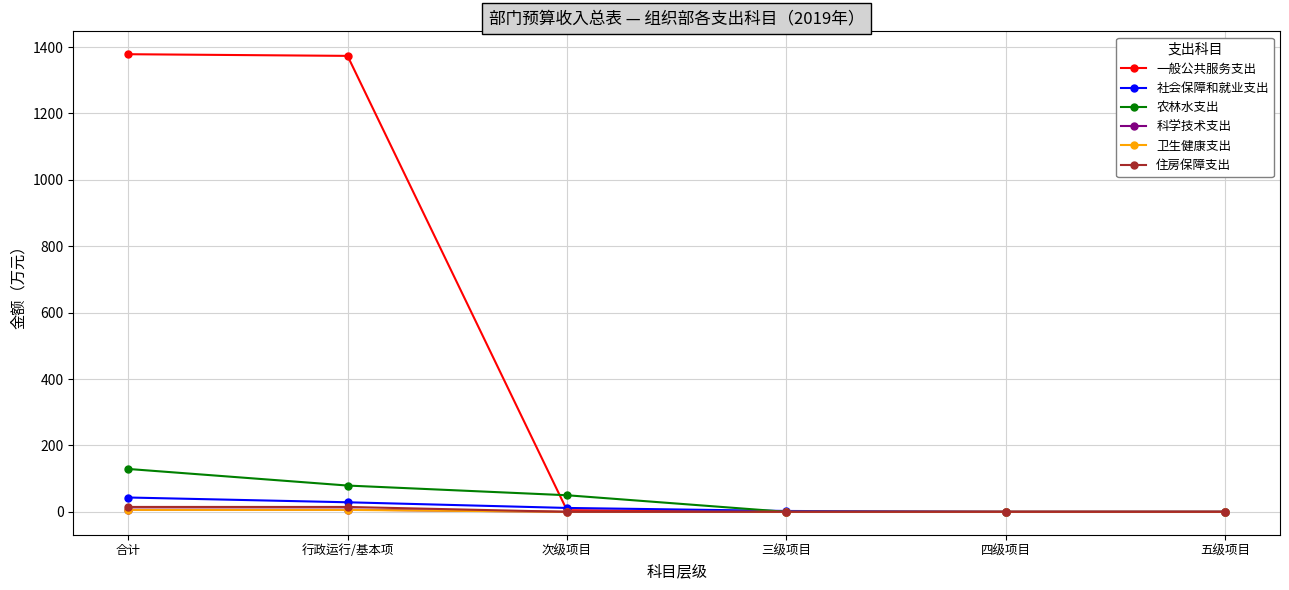

What is the difference between the maximum and second lowest values in the 农林水支出 series?

129.2